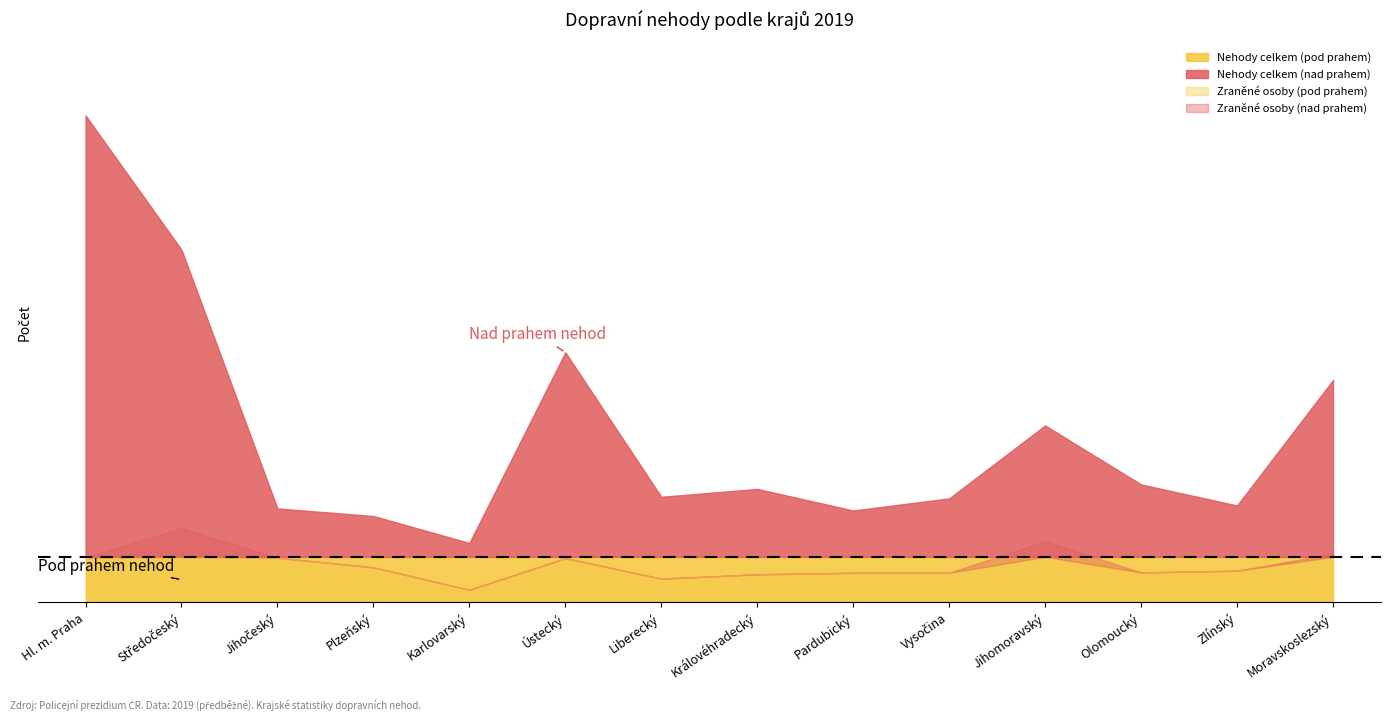

How many categories are shown in the chart?

14